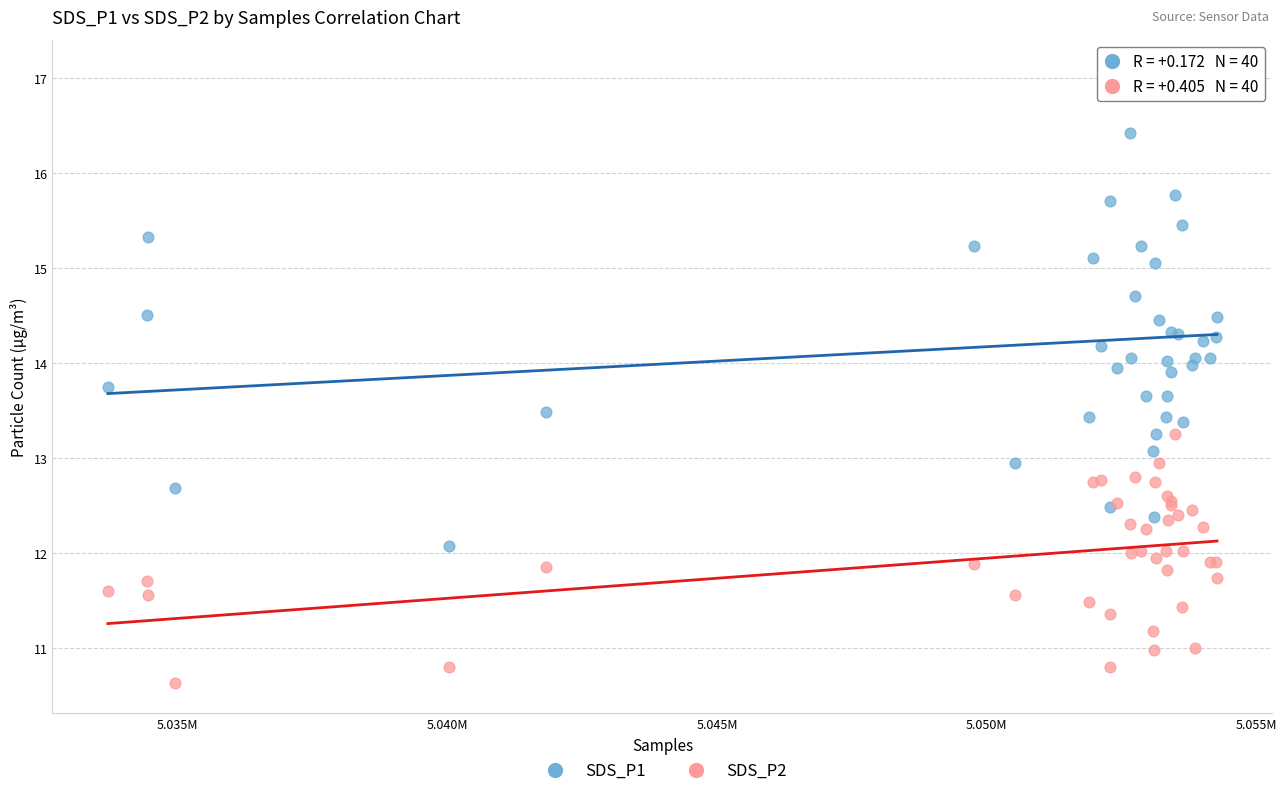

Which series has the widest spread of Y values?

SDS_P1